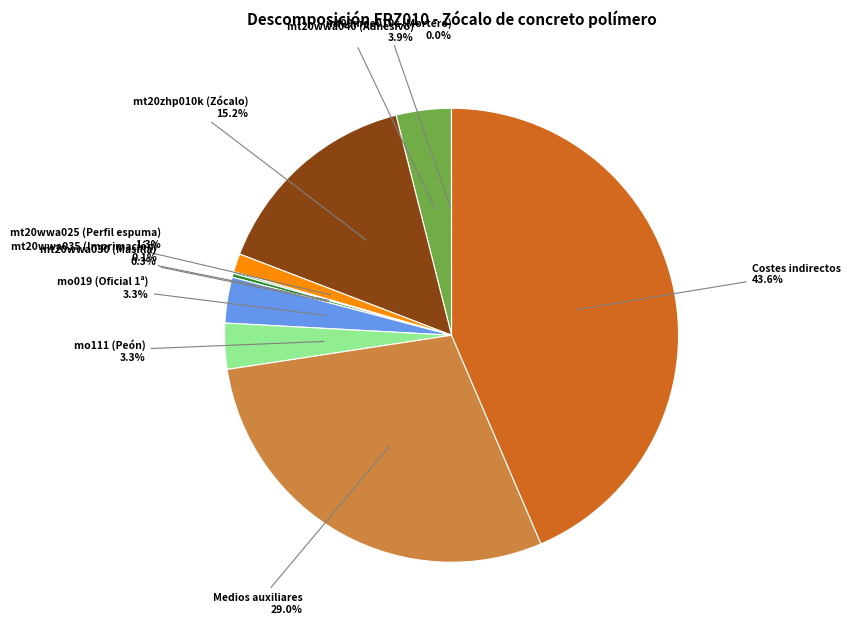

Does any single category account for the majority?

No